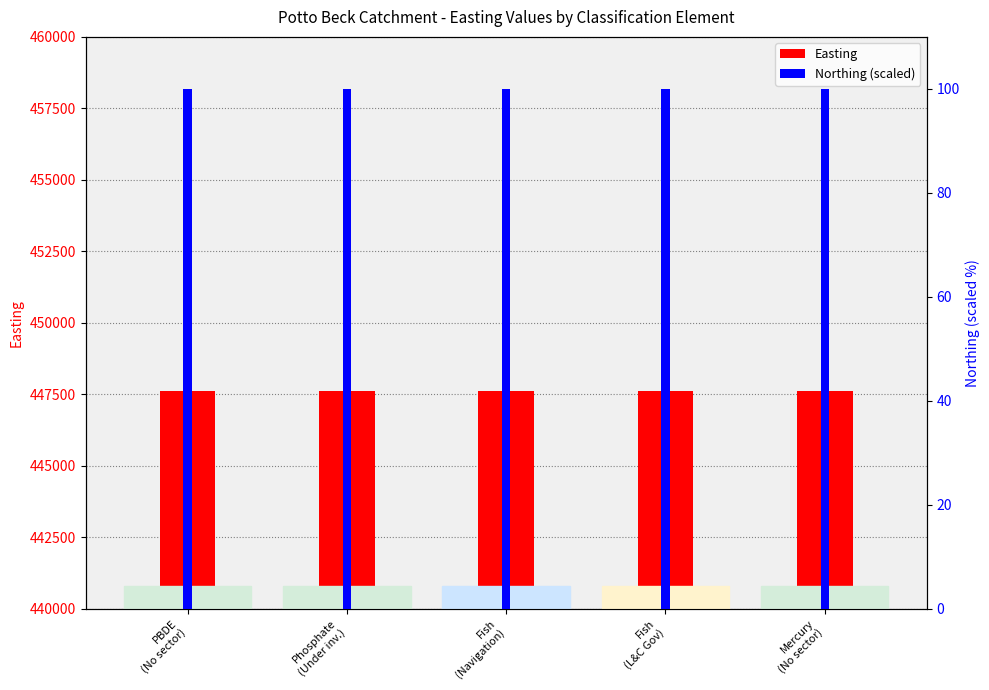

At which label does Easting reach its minimum?

PBDE
(No sector)